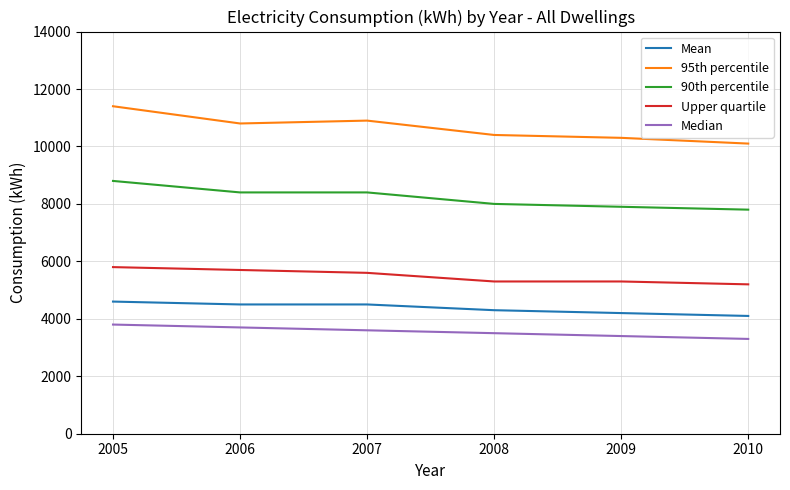

True or false: 90th percentile and Median intersect in this chart.

False